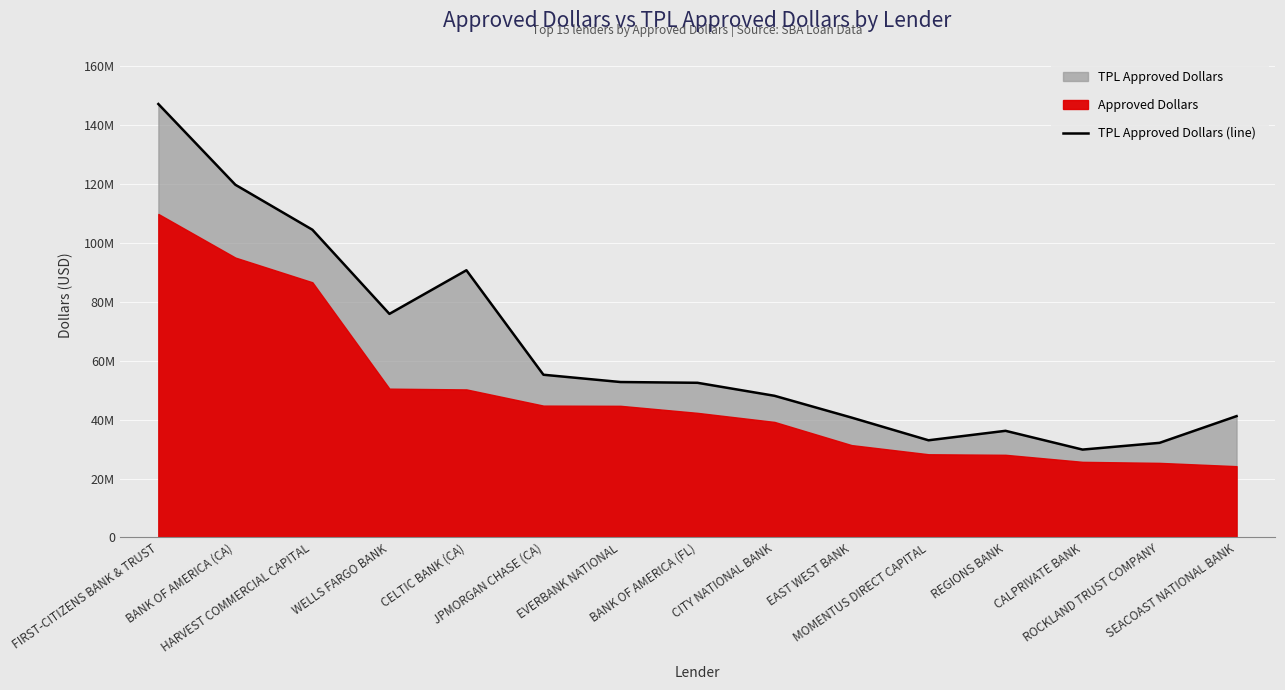

What is the difference between the values at BANK OF AMERICA (CA) and FIRST-CITIZENS BANK & TRUST?

27413474.5